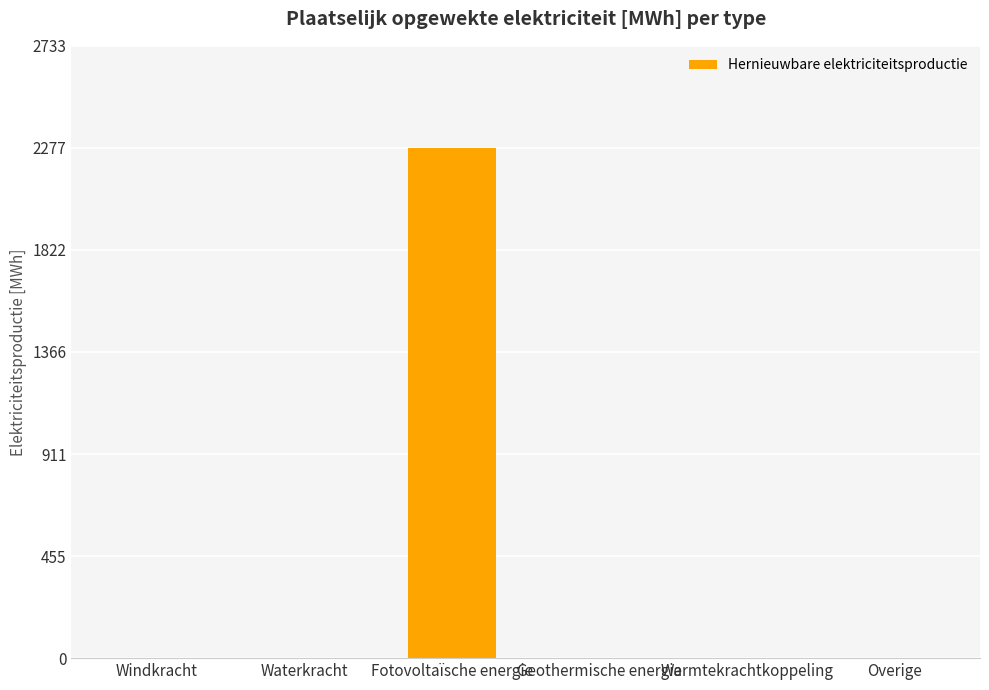

Which label corresponds to the largest value in the chart?

Fotovoltaïsche energie